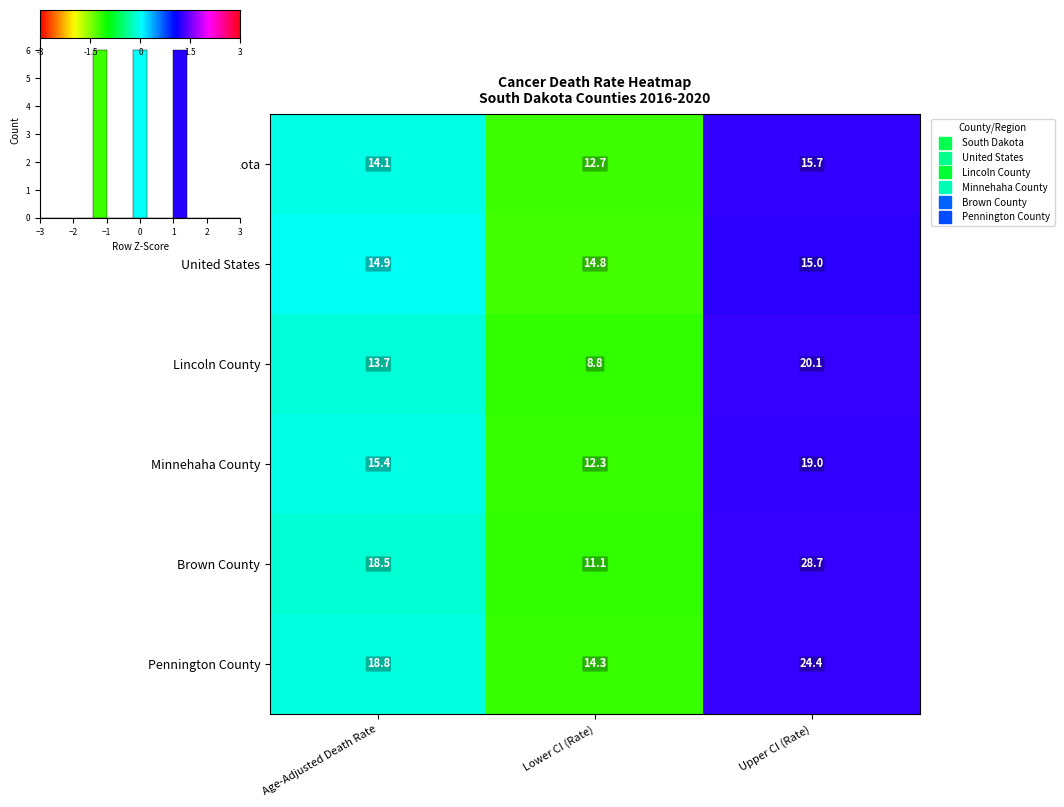

How many categories are shown in the chart?

3